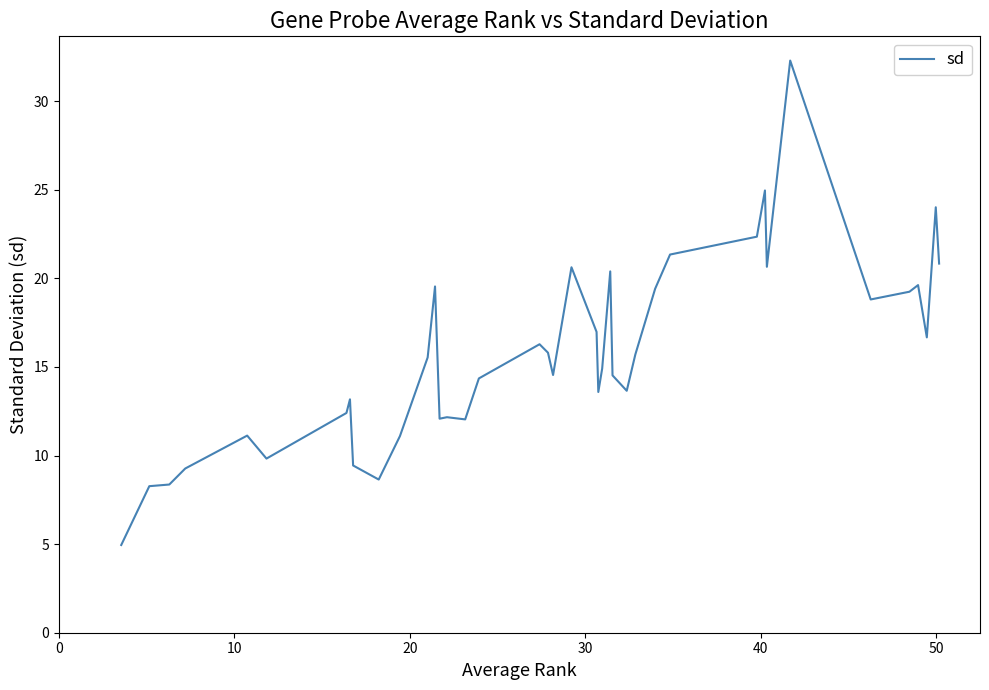

Does the chart have visible grid lines?

No